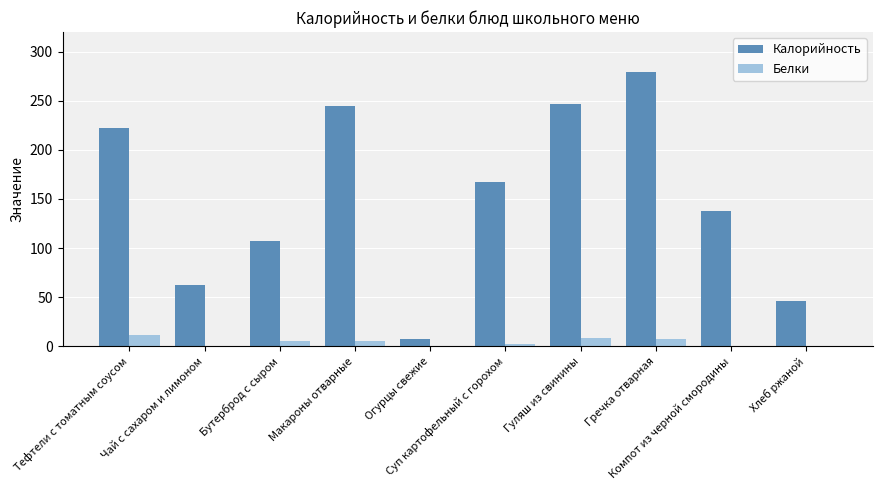

What is the spread (max minus min) of values at Компот из черной смородины?

137.8